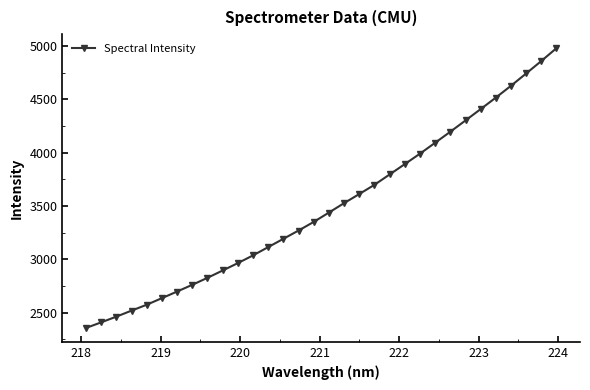

What is the average value?

3492.0